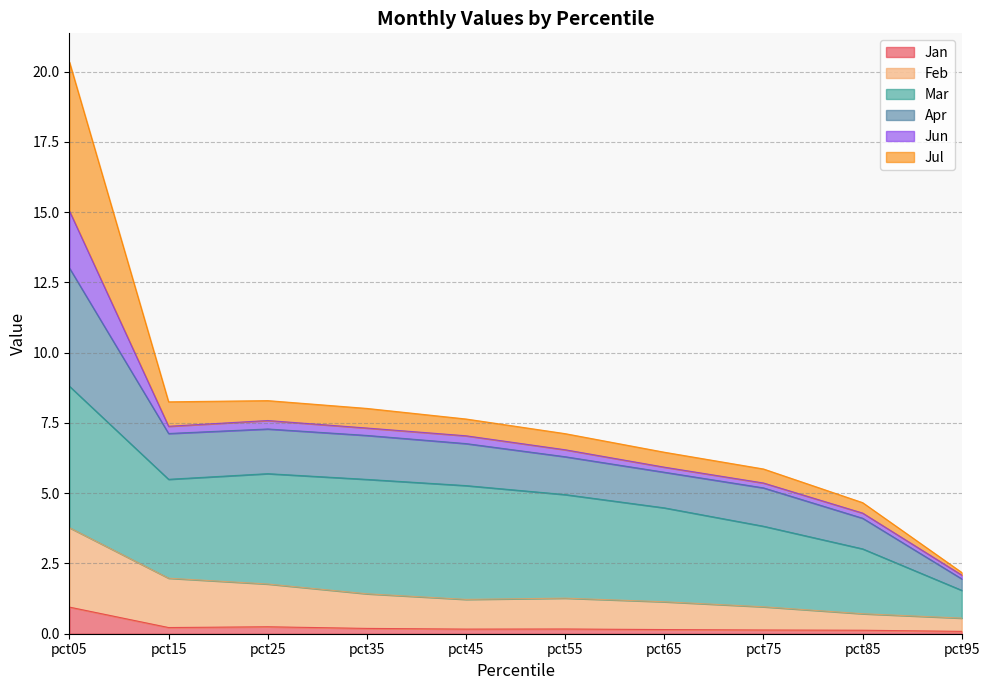

What is the difference between the highest and lowest values at pct45?

7.5